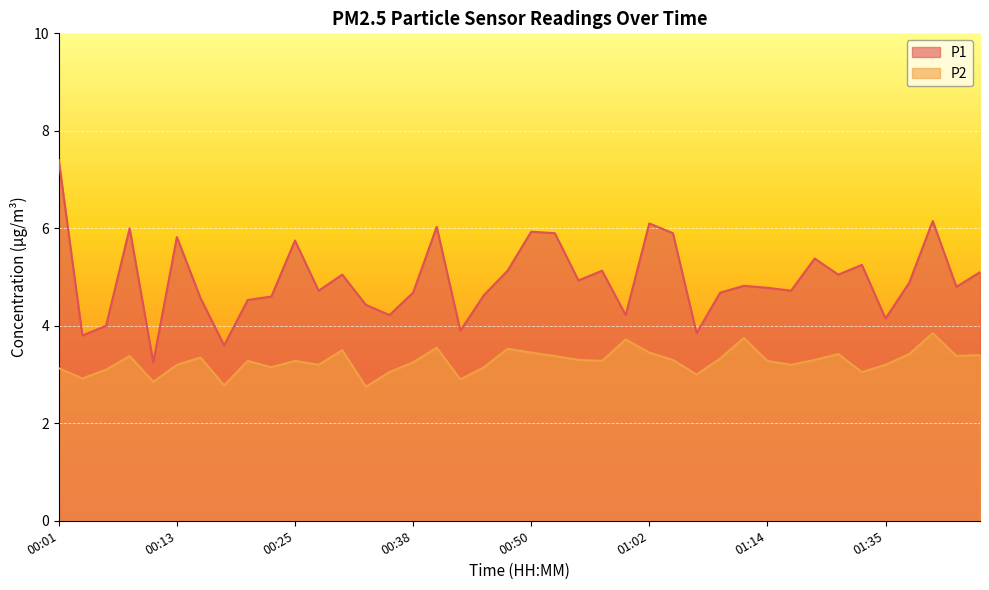

Is it true that P1 equals 4.2 at 00:35?

True